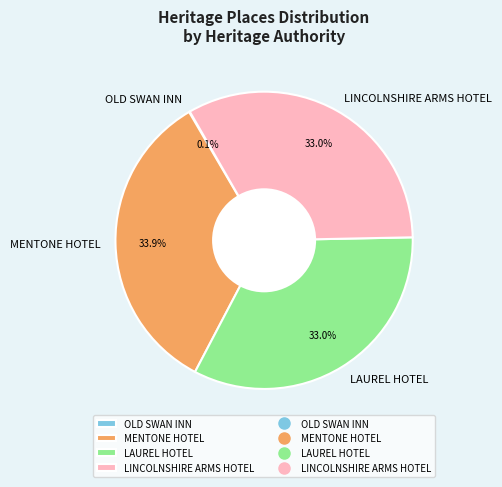

What is the largest slice in the pie chart?

MENTONE HOTEL